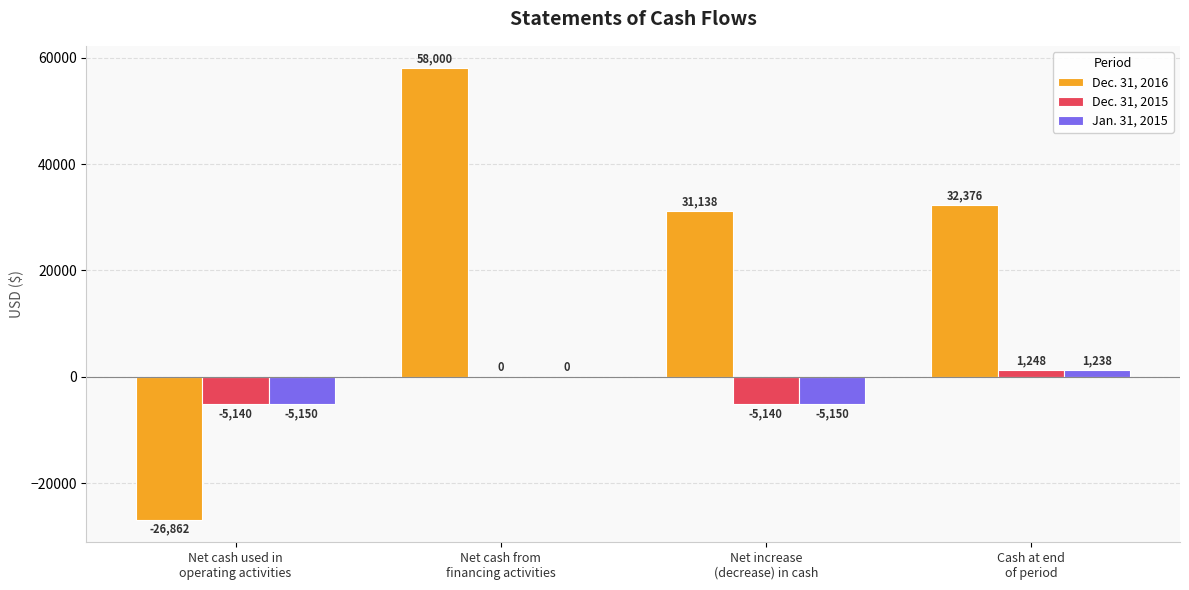

What is the total value across all series at Net cash from
financing activities?

58000